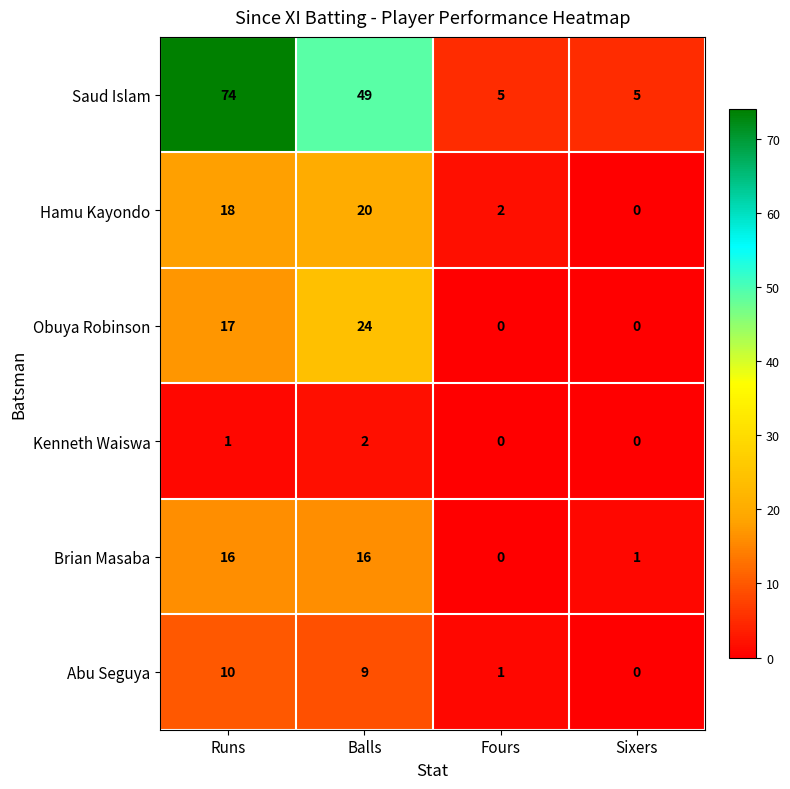

What is the average value of the Hamu Kayondo series?

10